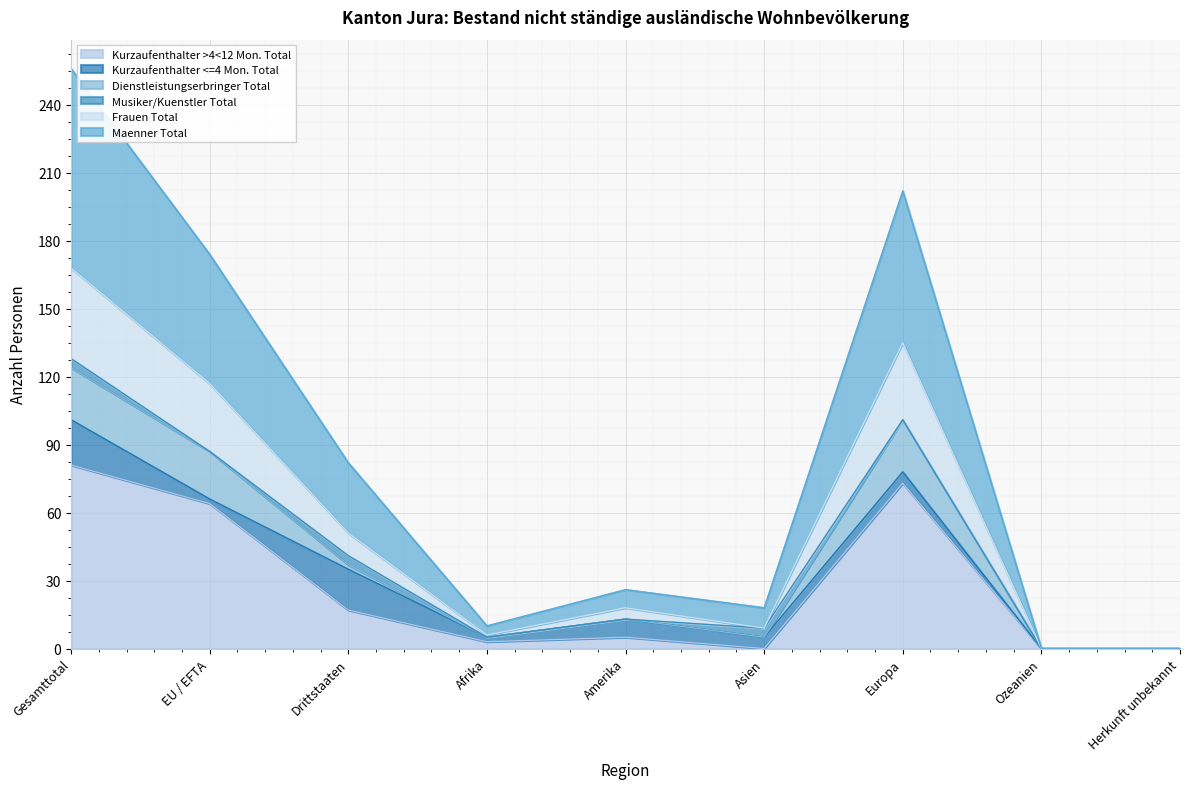

True or false: Kurzaufenthalter >4<12 Mon. Total has a value of 0 at Asien.

True